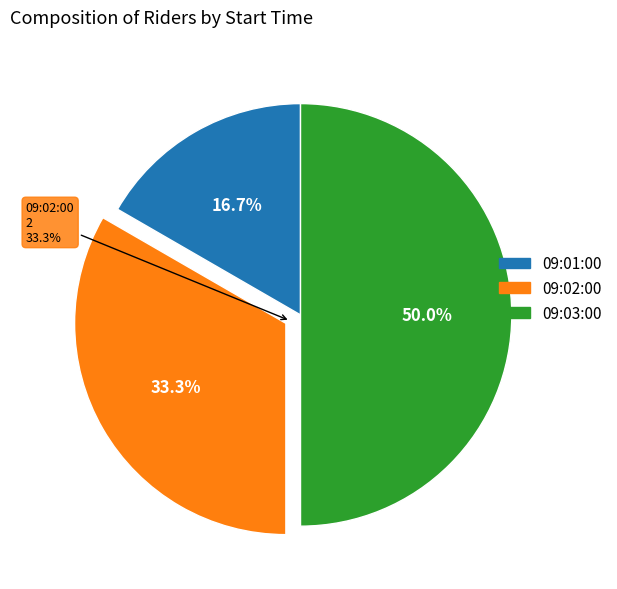

How many slices are in this pie chart?

3